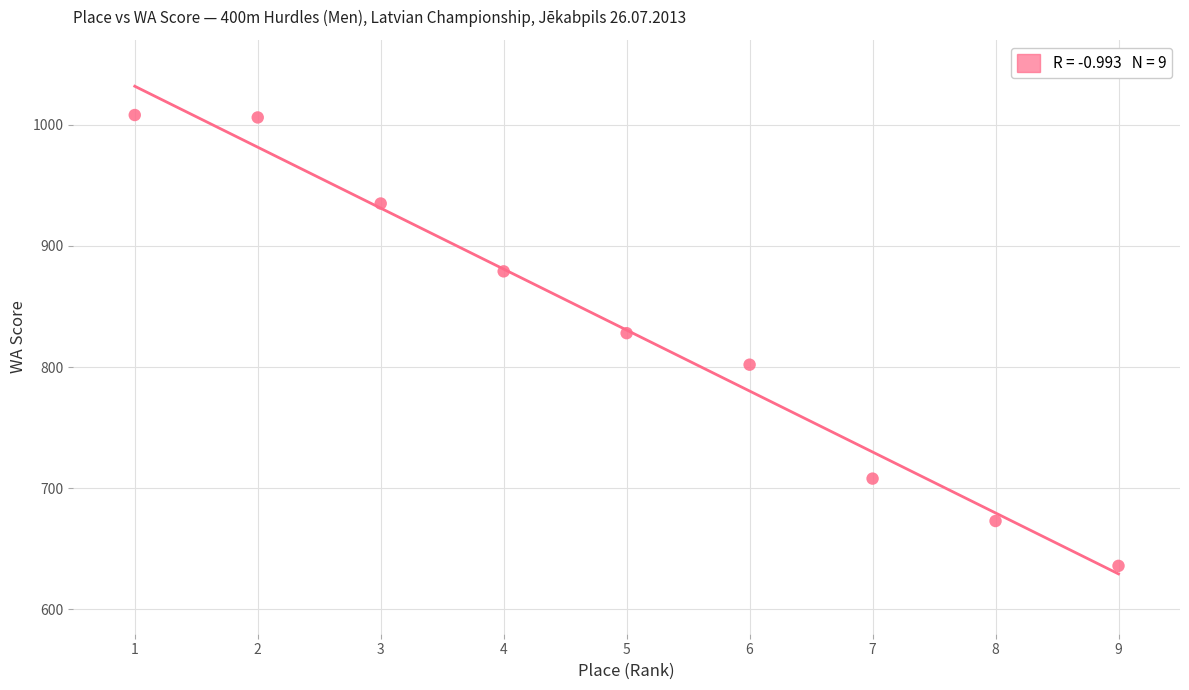

What is the average X value?

5